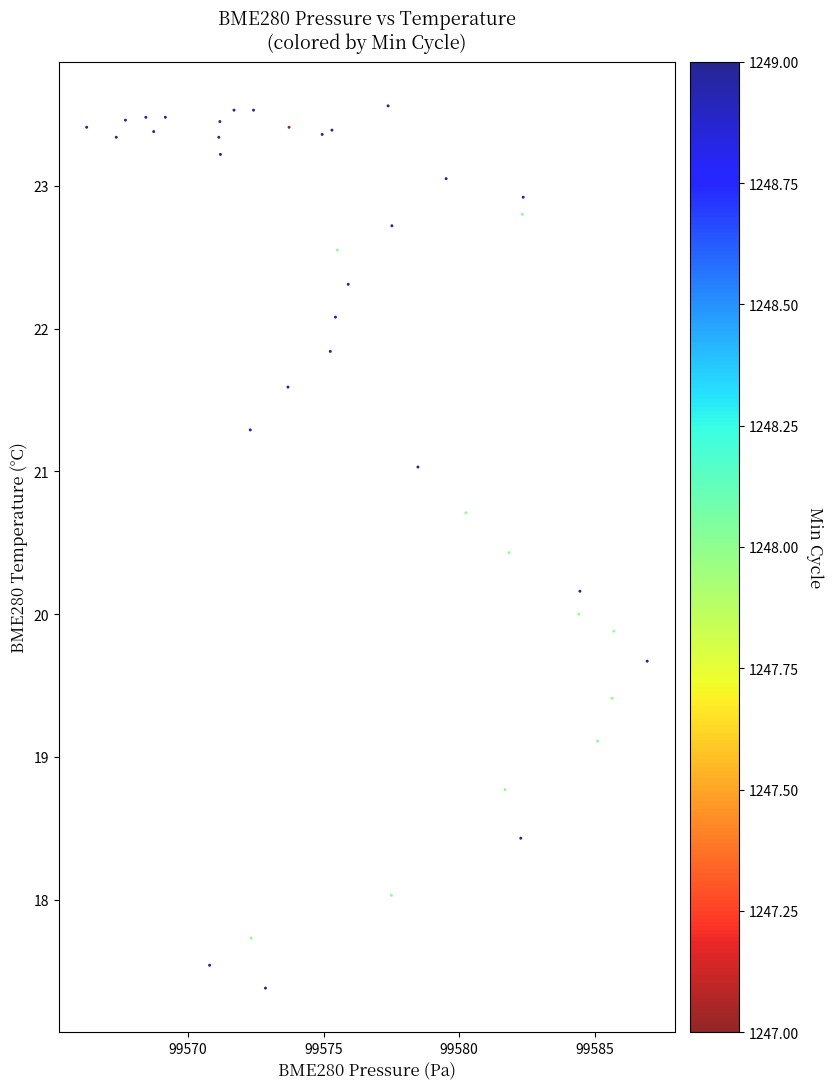

What is the range of X values (max minus min)?

20.7